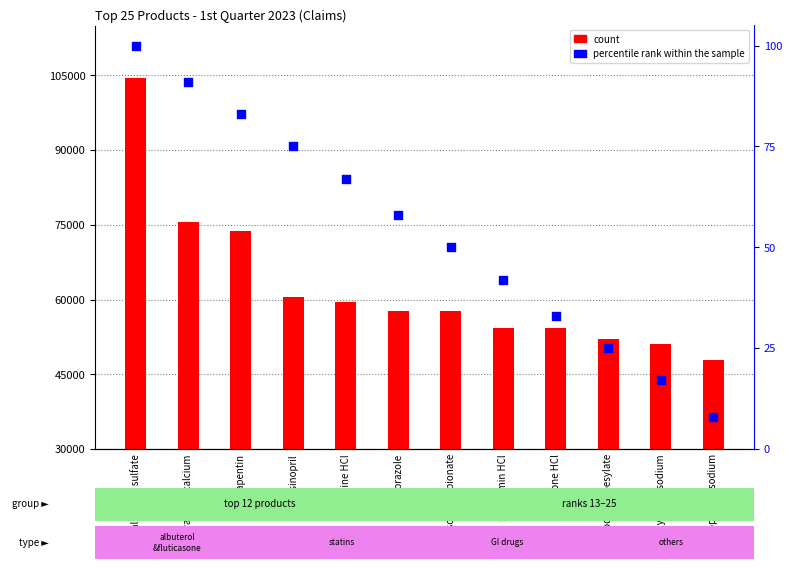

Which series contains the highest Y value?

count